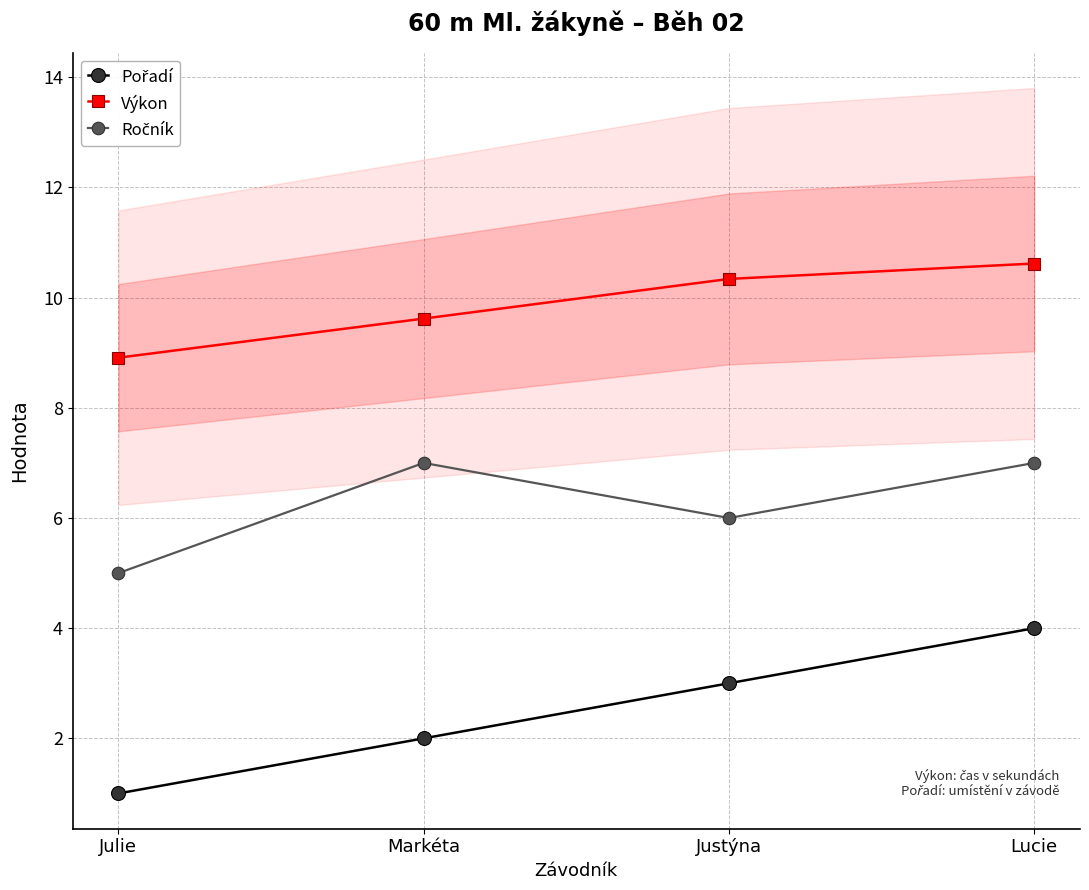

True or false: Pořadí has more than 1 interior local peaks.

False